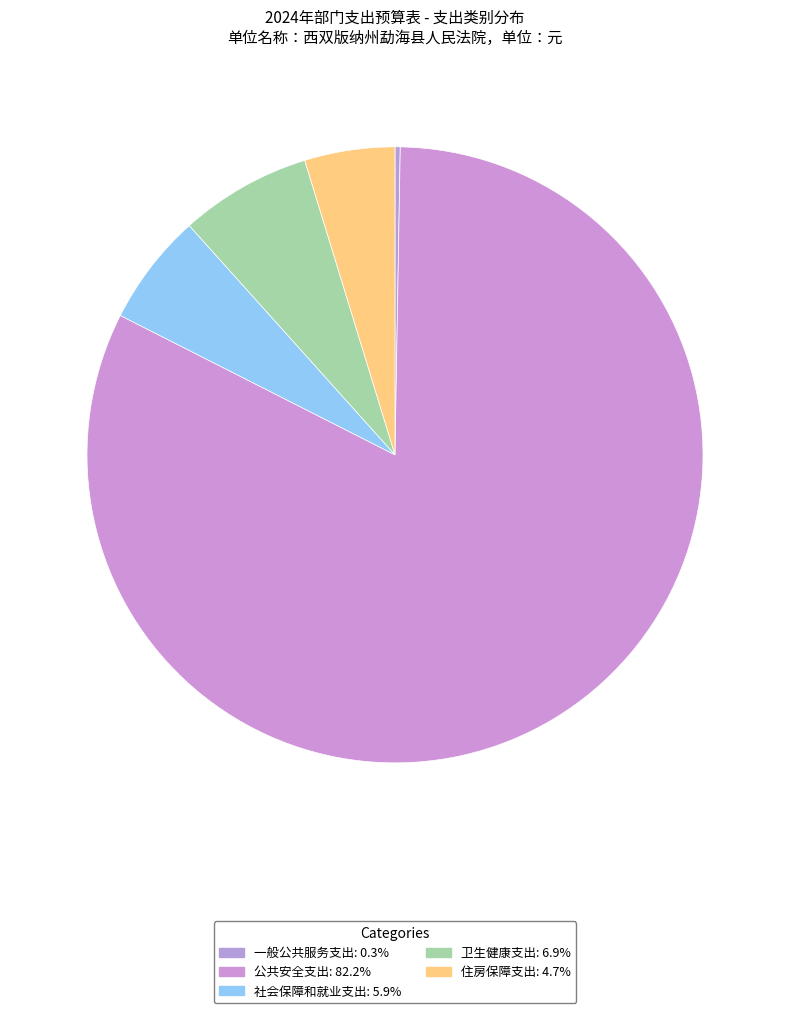

Which slice represents more than half of the pie?

公共安全支出